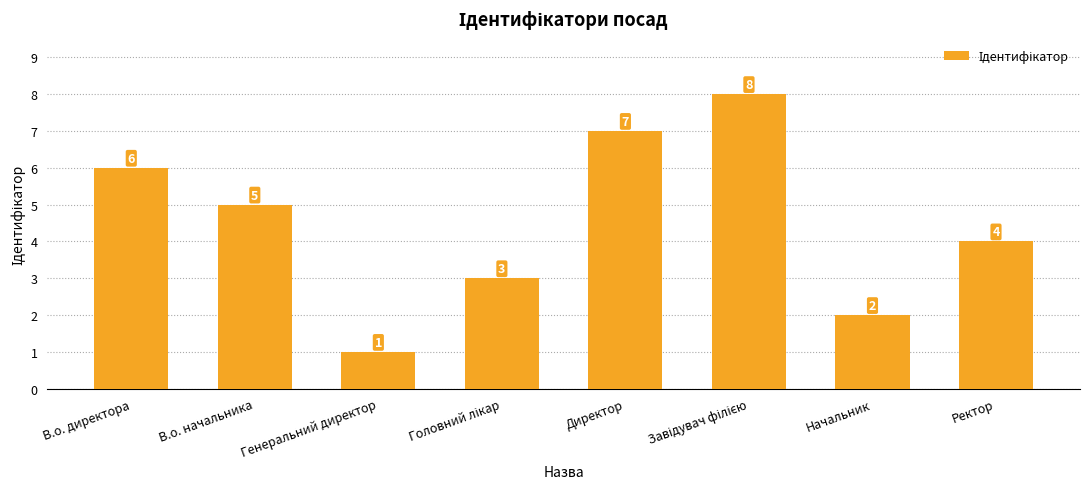

Reading left to right, transcribe all the data shown in this chart.

6	5	1	3	7	8	2	4